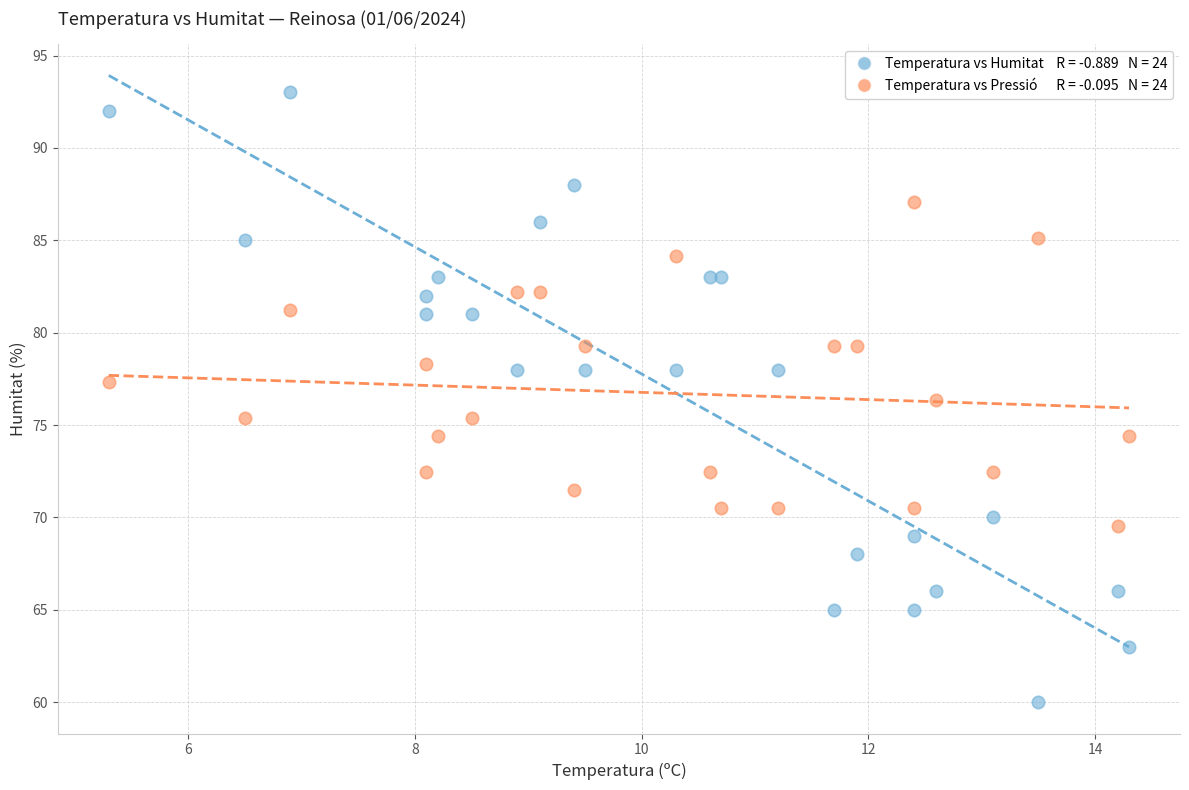

Across all data points, what is the range of Y values (max minus min)?

33.0